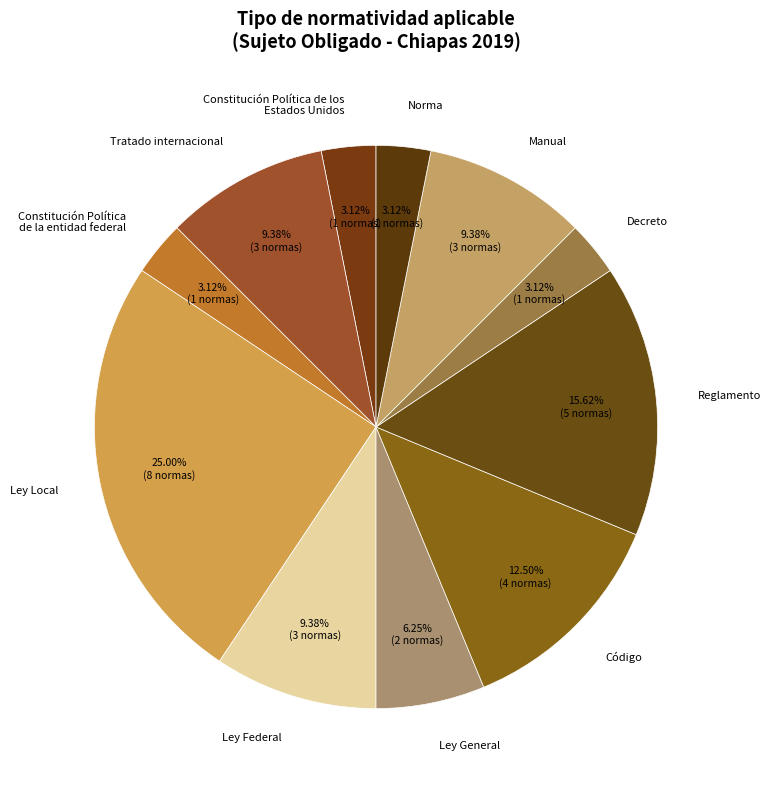

How many segments does this pie chart have?

11